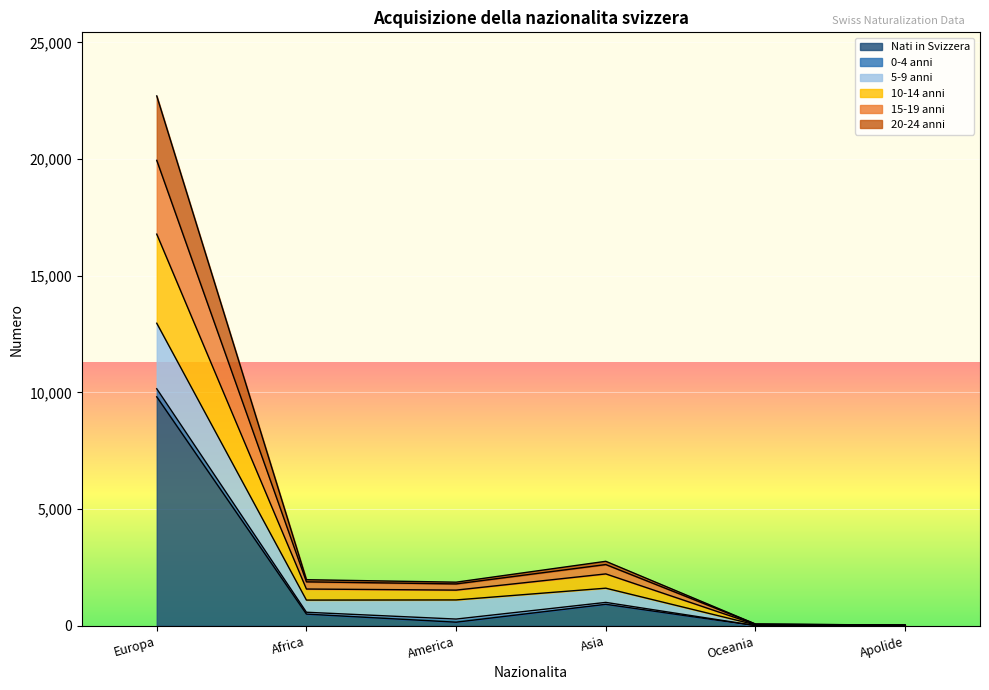

What is the difference between the highest and lowest values at Apolide?

14